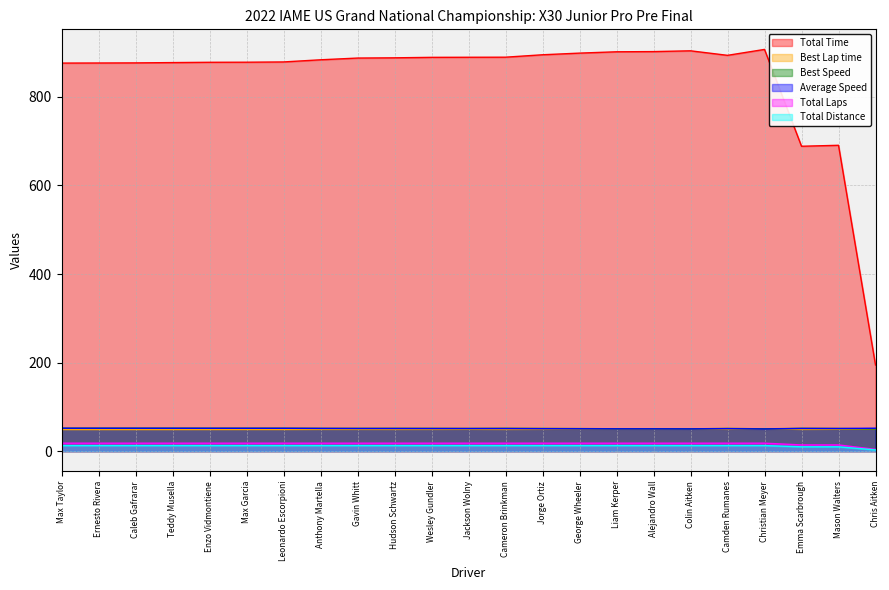

True or false: Total Distance has a value of 12.6 at Cameron Brinkman.

True